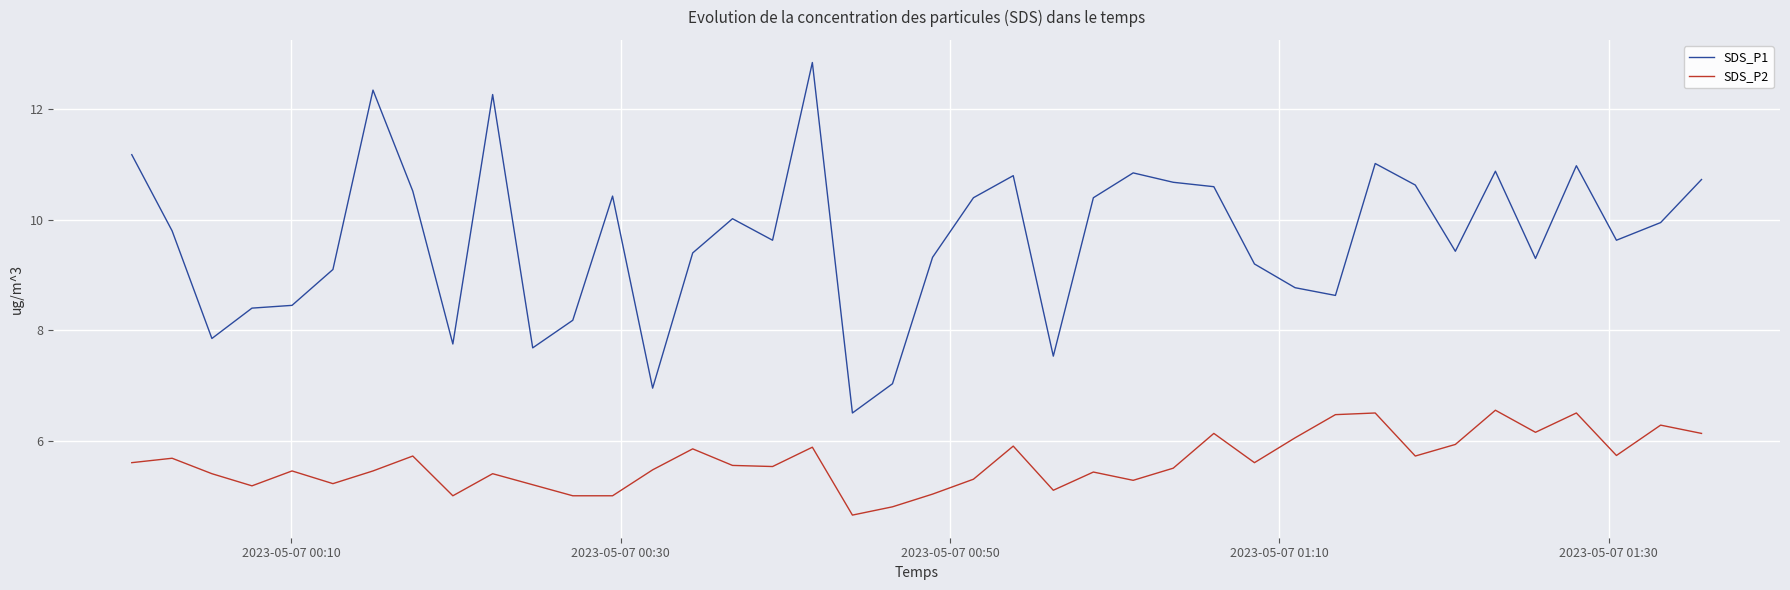

True or false: SDS_P1 and SDS_P2 intersect in this chart.

False